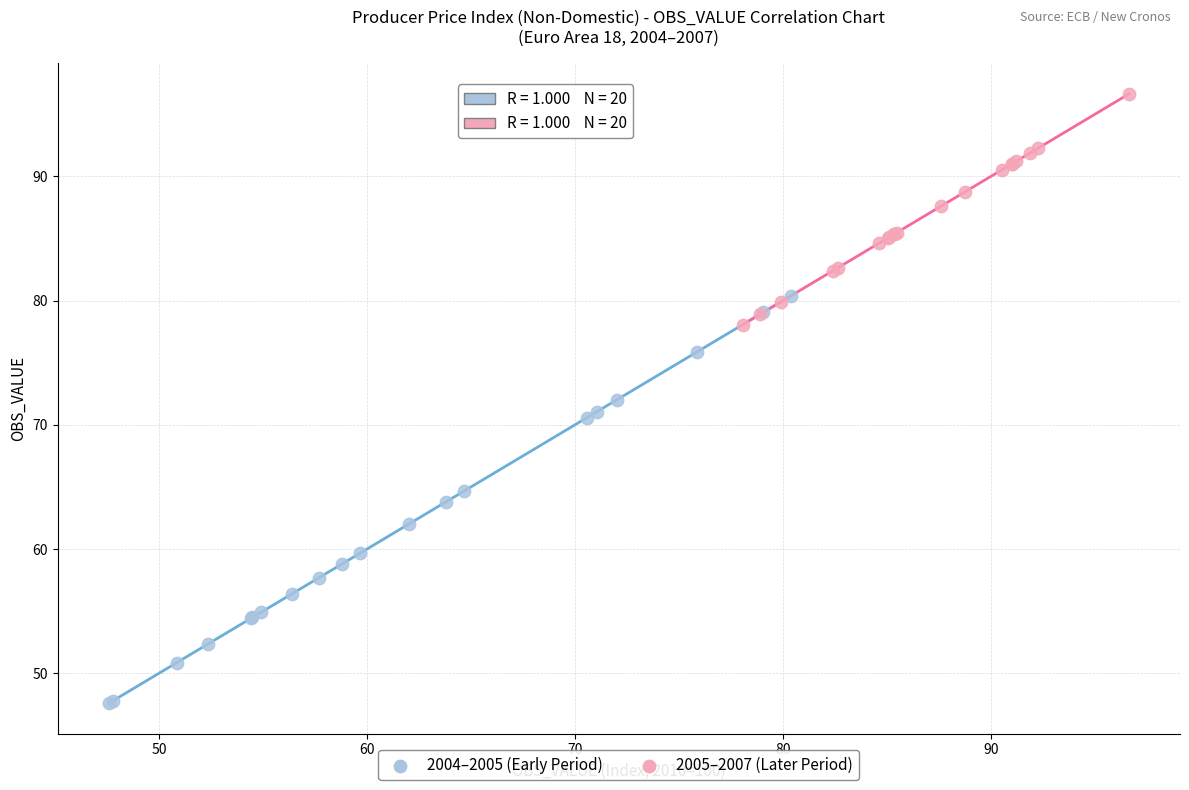

Which series contains the highest Y value?

2005–2007 (Later Period)